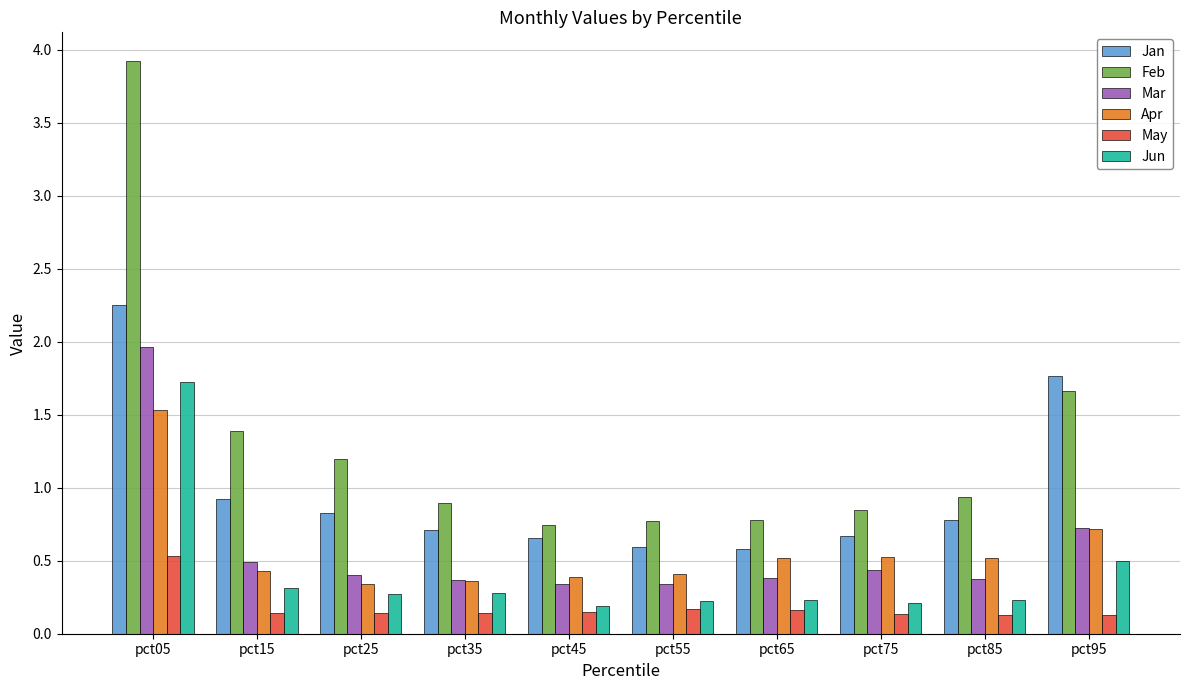

What is the sum of the Jun values at pct45 and pct75?

0.4